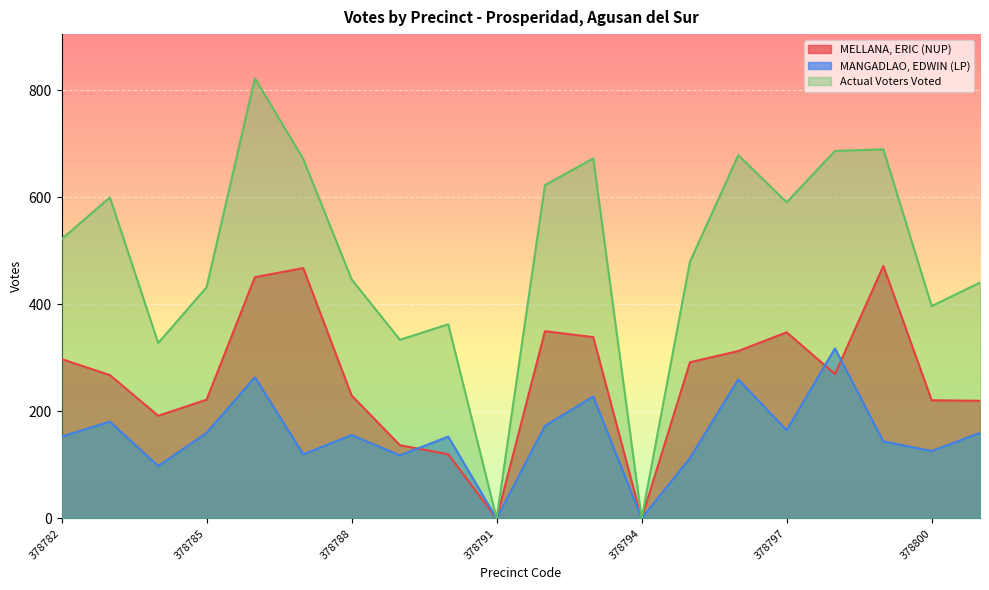

What is the value of the MELLANA, ERIC (NUP) point at the 4th from the left?

222